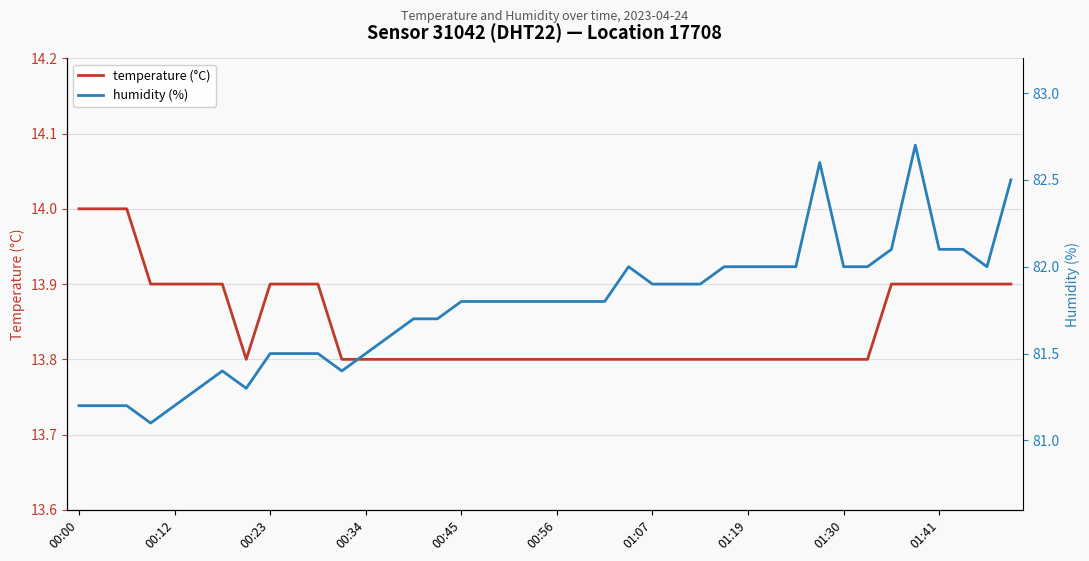

Reading left to right, list all the values displayed in this chart.

temperature (°C): 14.0	14.0	14.0	13.9	13.9	13.9	13.9	13.8	13.9	13.9	13.9	13.8	13.8	13.8	13.8	13.8	13.8	13.8	13.8	13.8	13.8	13.8	13.8	13.8	13.8	13.8	13.8	13.8	13.8	13.8	13.8	13.8	13.8	13.8	13.9	13.9	13.9	13.9	13.9	13.9
humidity (%): 81.2	81.2	81.2	81.1	81.2	81.3	81.4	81.3	81.5	81.5	81.5	81.4	81.5	81.6	81.7	81.7	81.8	81.8	81.8	81.8	81.8	81.8	81.8	82.0	81.9	81.9	81.9	82.0	82.0	82.0	82.0	82.6	82.0	82.0	82.1	82.7	82.1	82.1	82.0	82.5